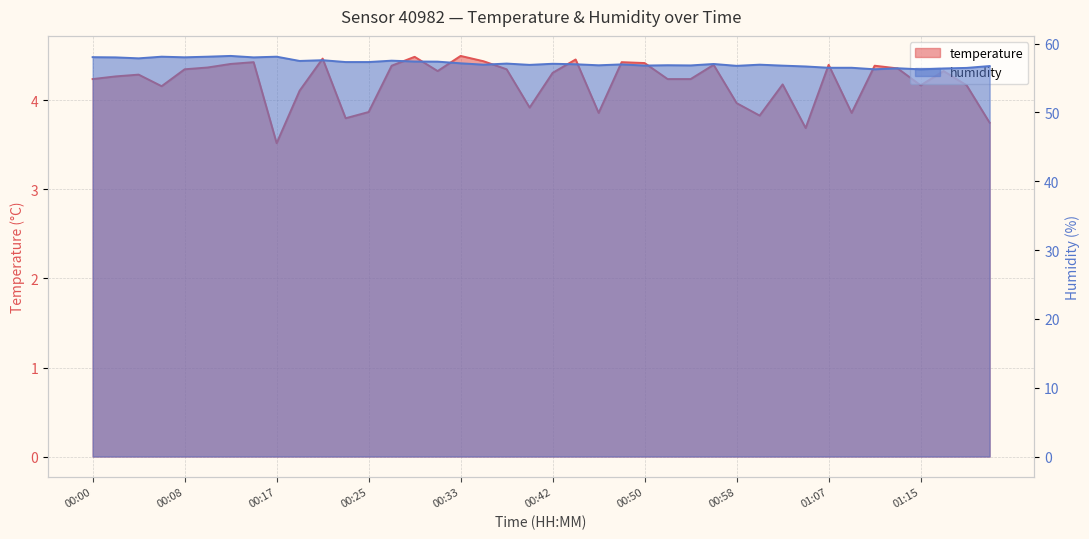

At how many categories does at least one series exceed 29?

40